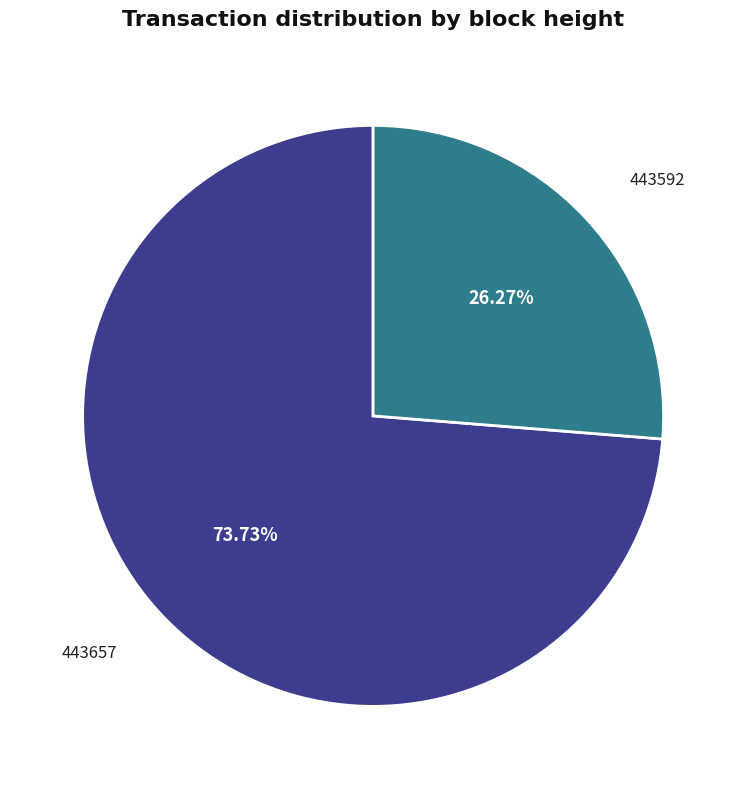

To the nearest percent, what is the combined percentage of 443657 and 443592?

100%